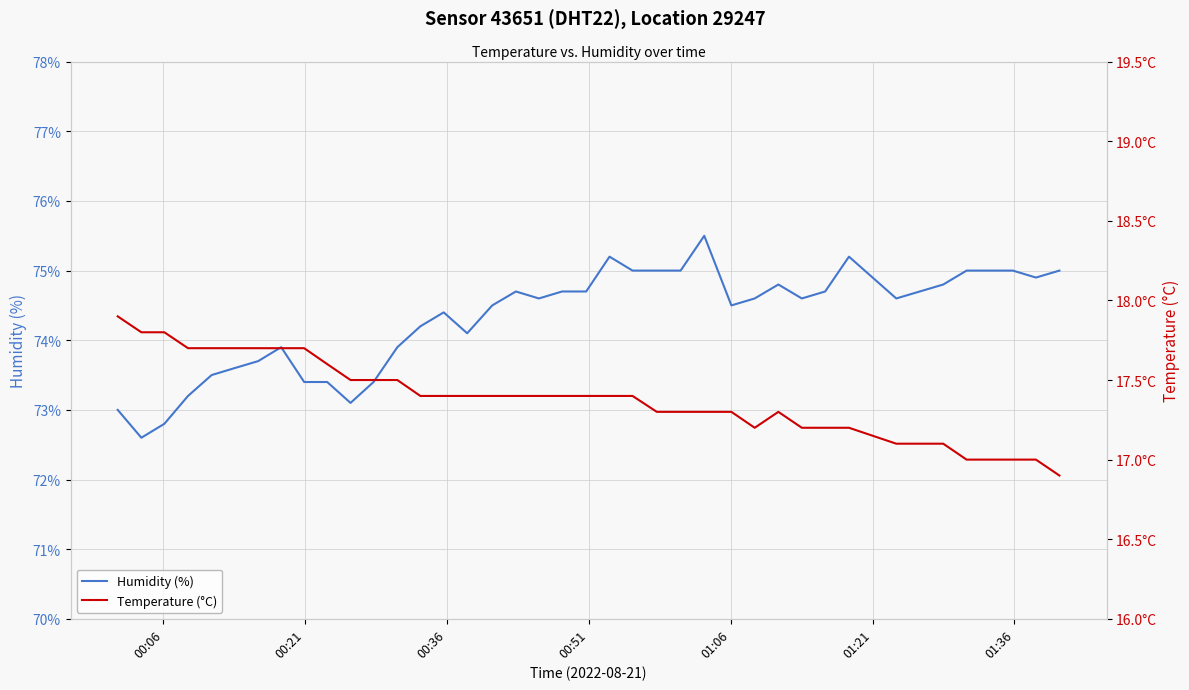

What is the average value of the Humidity (%) series?

74.3